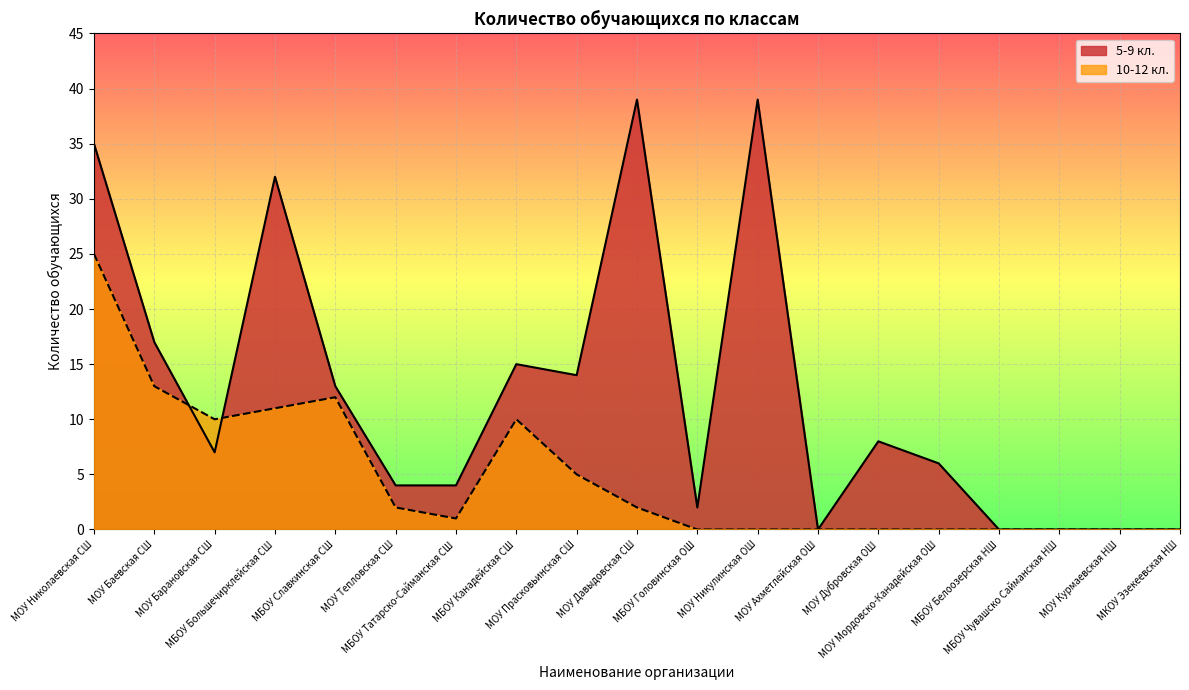

What is the label of the 4th point from the left?

МБОУ Большечирклейская СШ